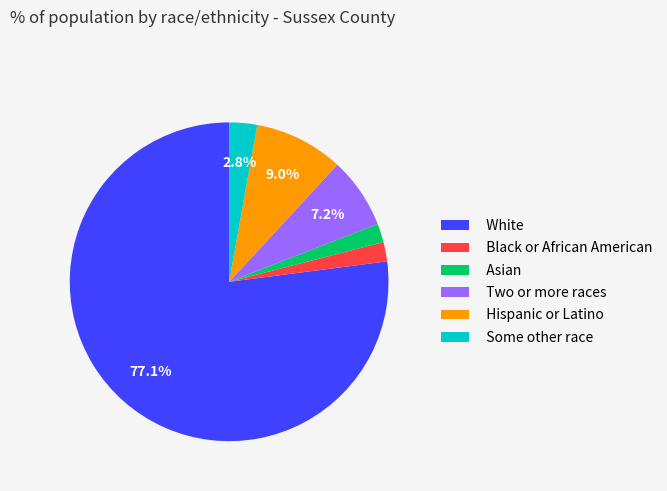

The White slice represents 77% of the pie. True or false?

True